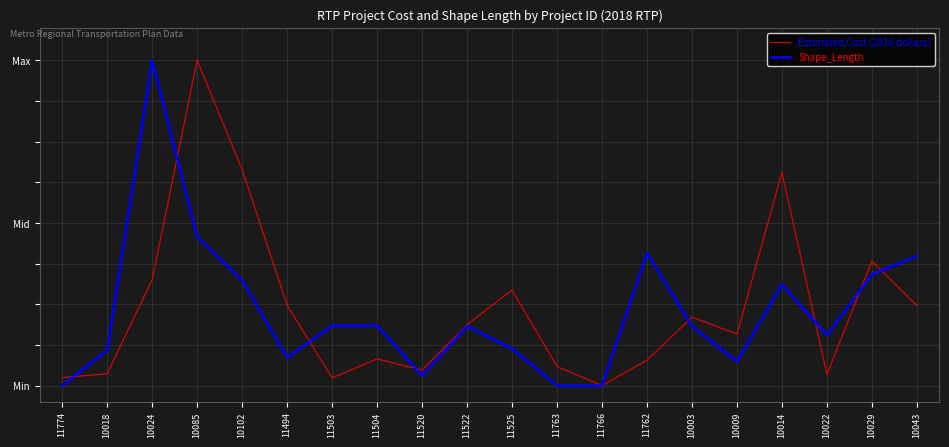

What is the label of the 2nd point from the left?

10018